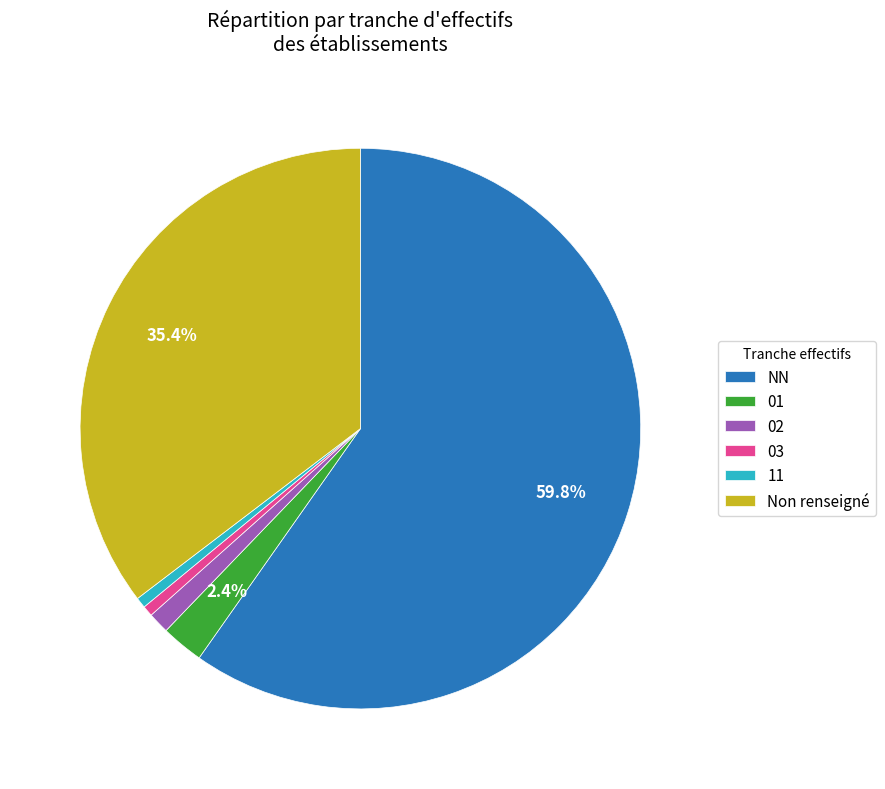

What is the ratio of the value at Non renseigné to the value at 11?

58.0